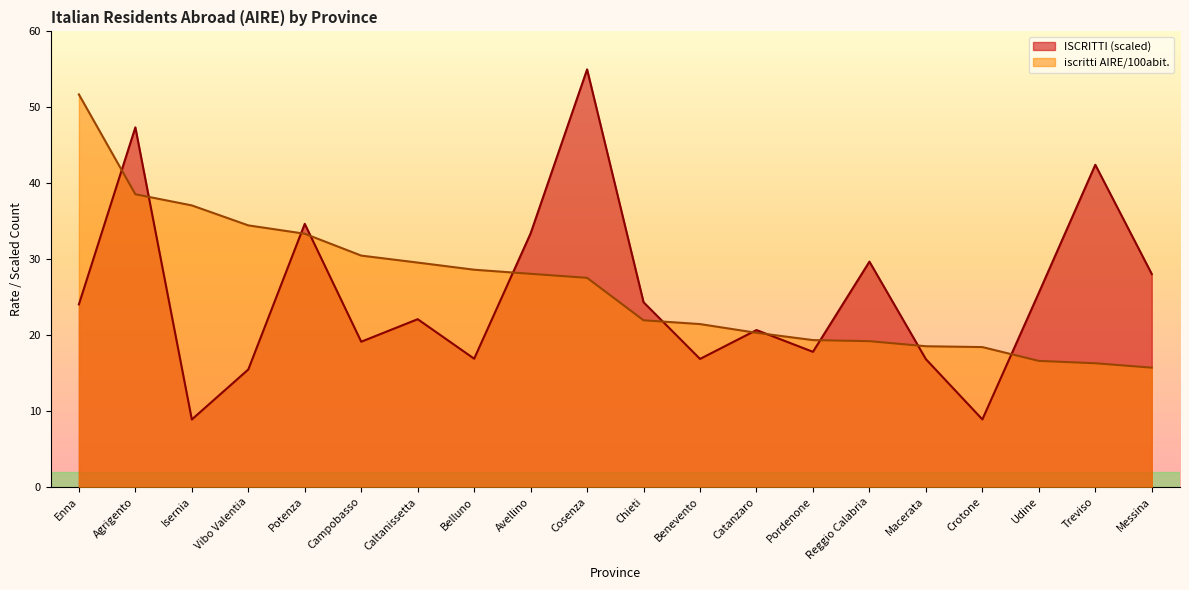

Is it true that ISCRITTI equals 5.5 at Catanzaro?

False